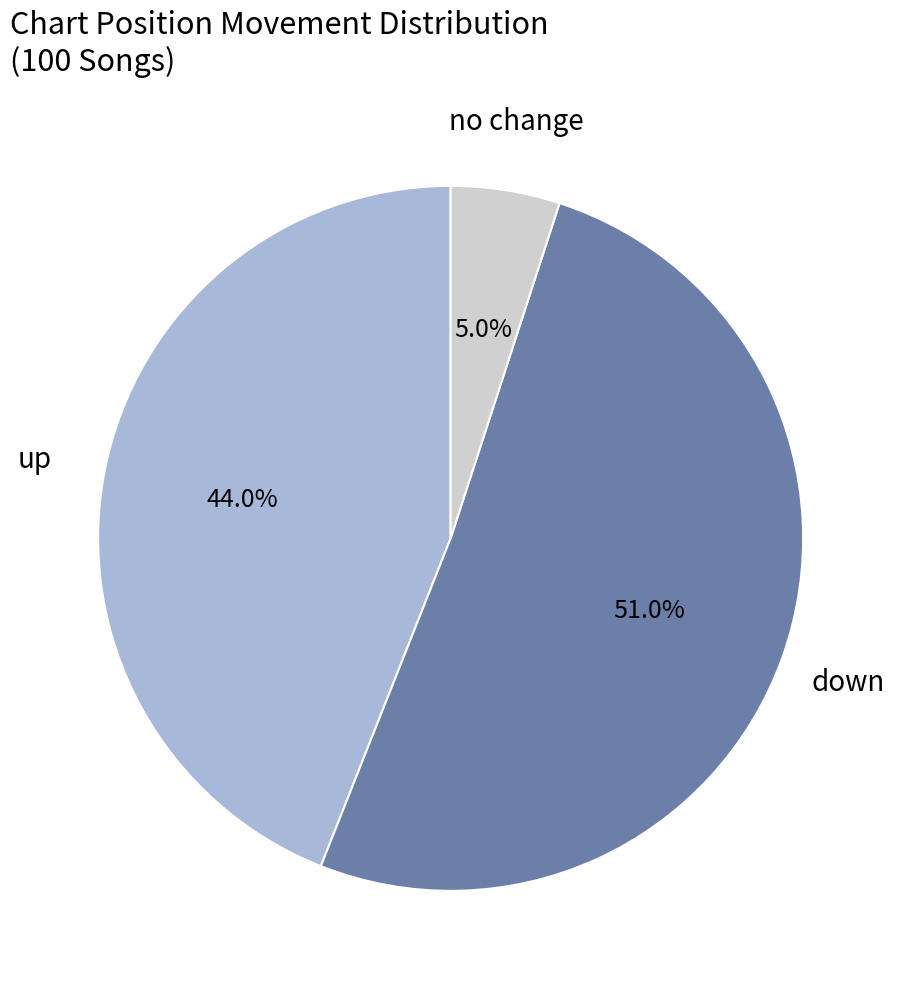

Is there any slice that represents more than half of the pie?

Yes